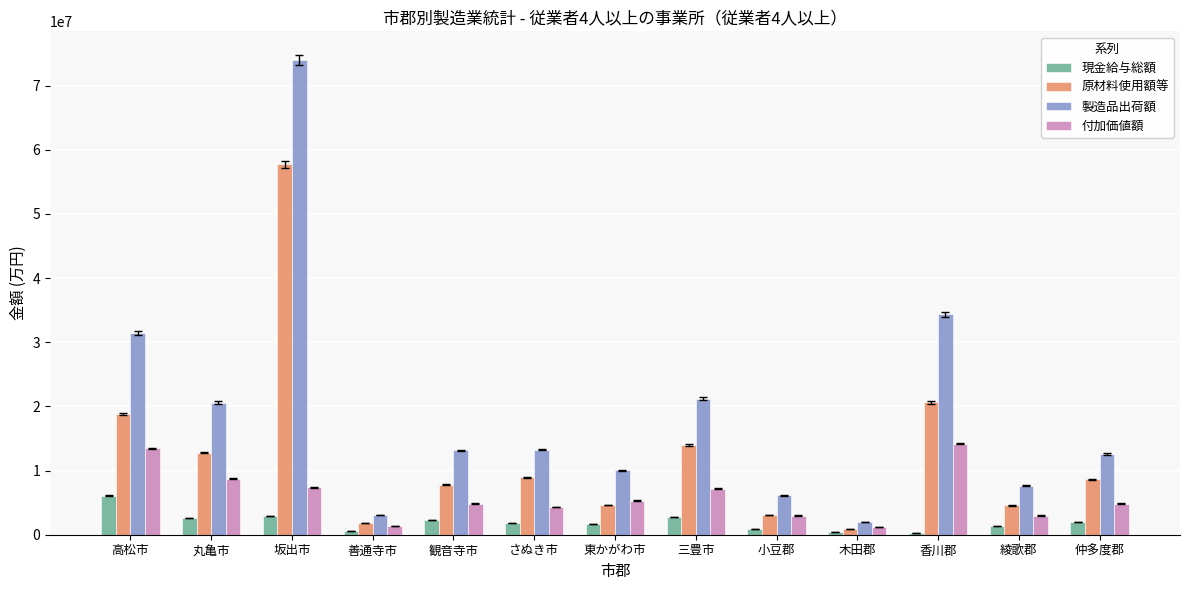

What is the value of the 付加価値額 bar at the 9th from the left?

2968337